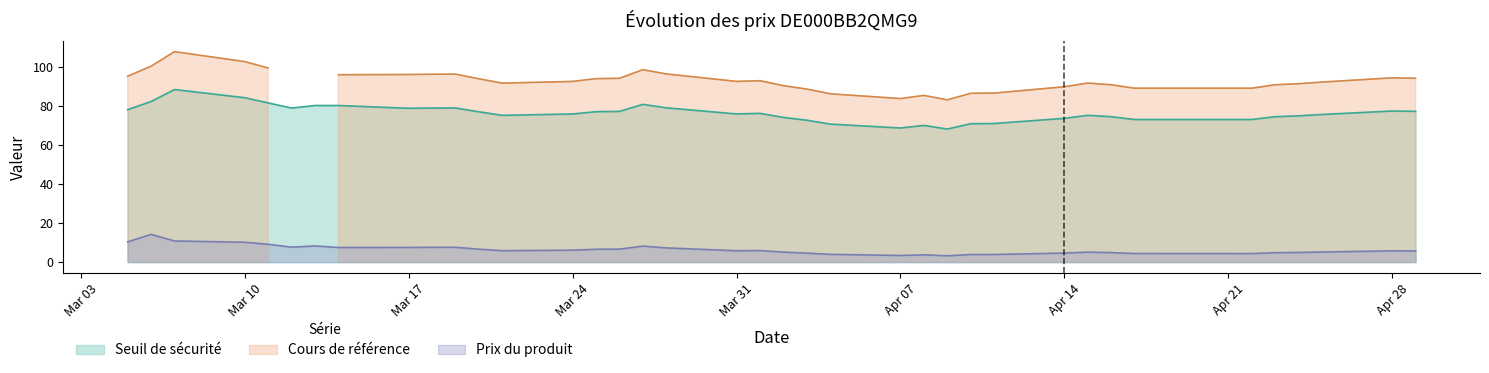

True or false: Prix du produit has a value of 10.2 at Mar 10.

True